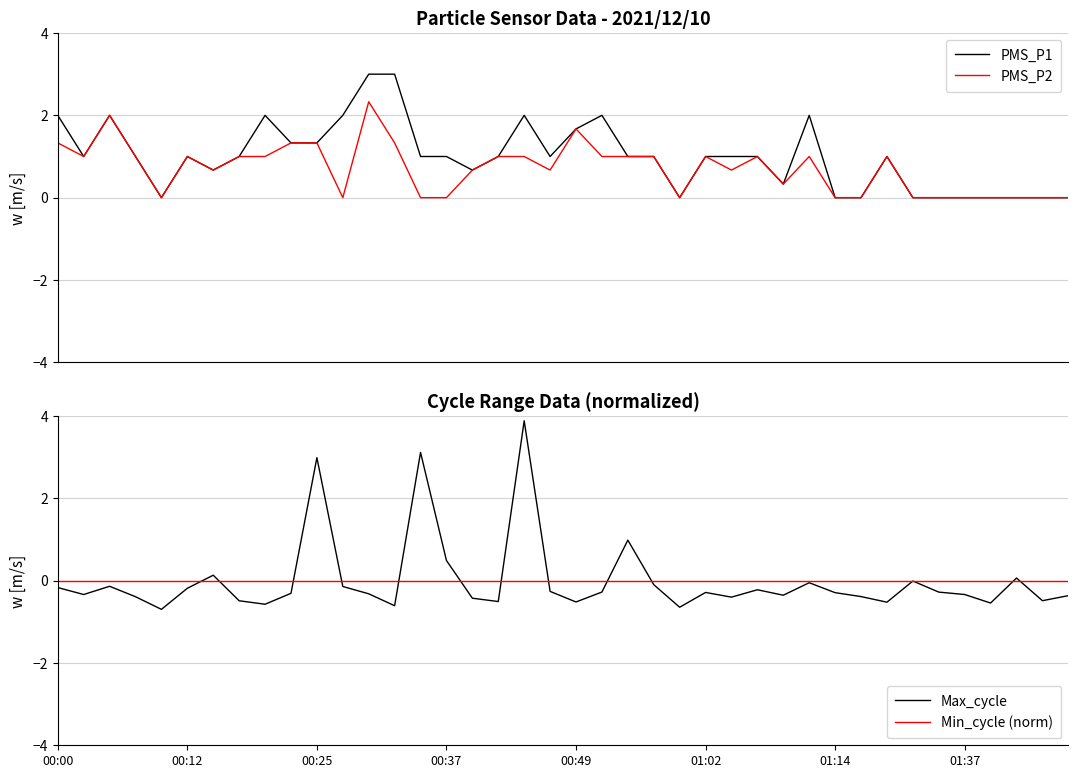

What is the highest value of the PMS_P1 series?

3.0